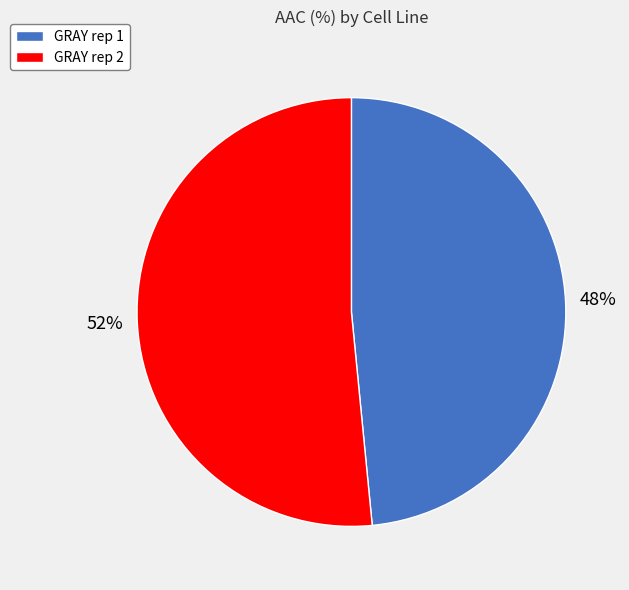

Is the sum of GRAY rep 2 and GRAY rep 1 greater than half?

Yes